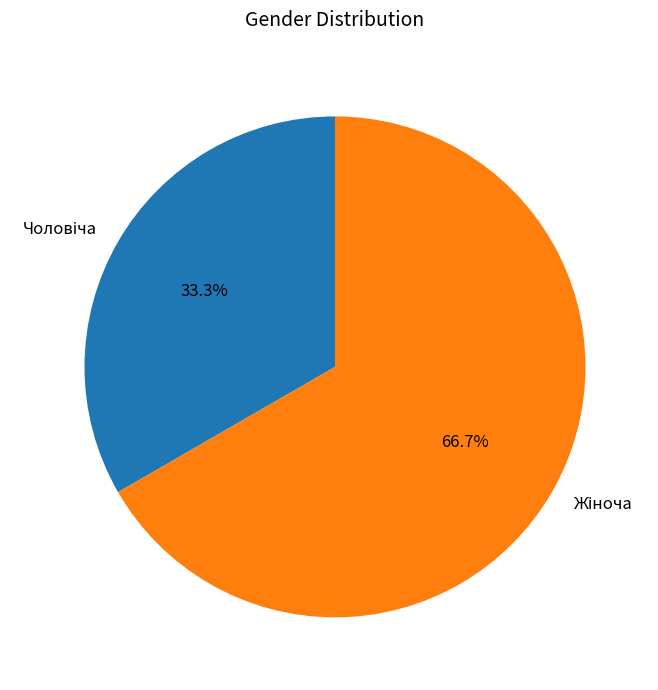

How many slices are in this pie chart?

2